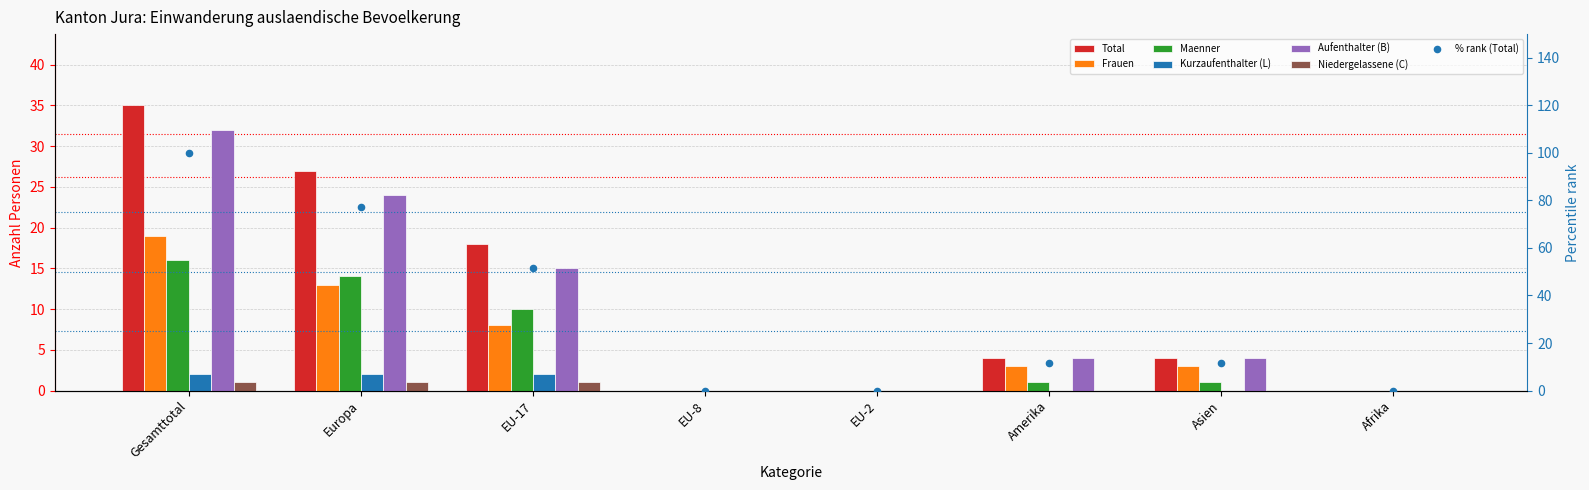

Which series contains the lowest Y value?

Total